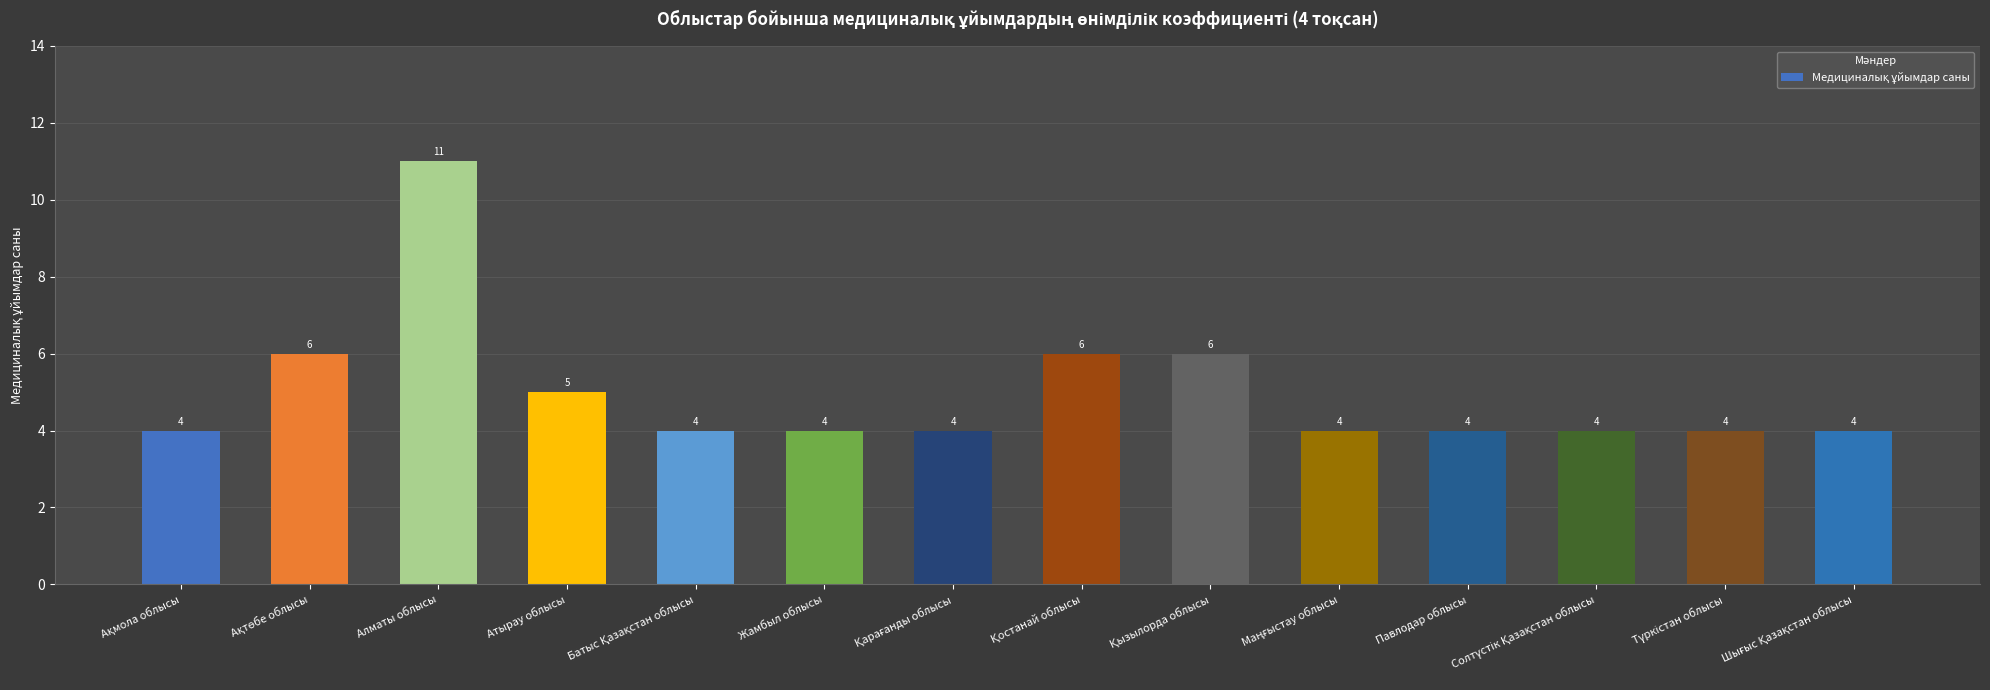

Is it true that the value at Жамбыл облысы is 4?

True